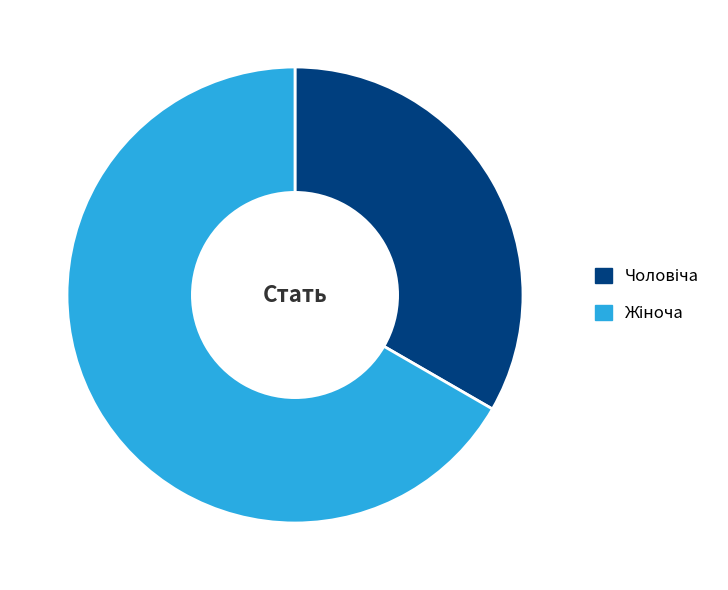

Count the number of slices in the pie.

2